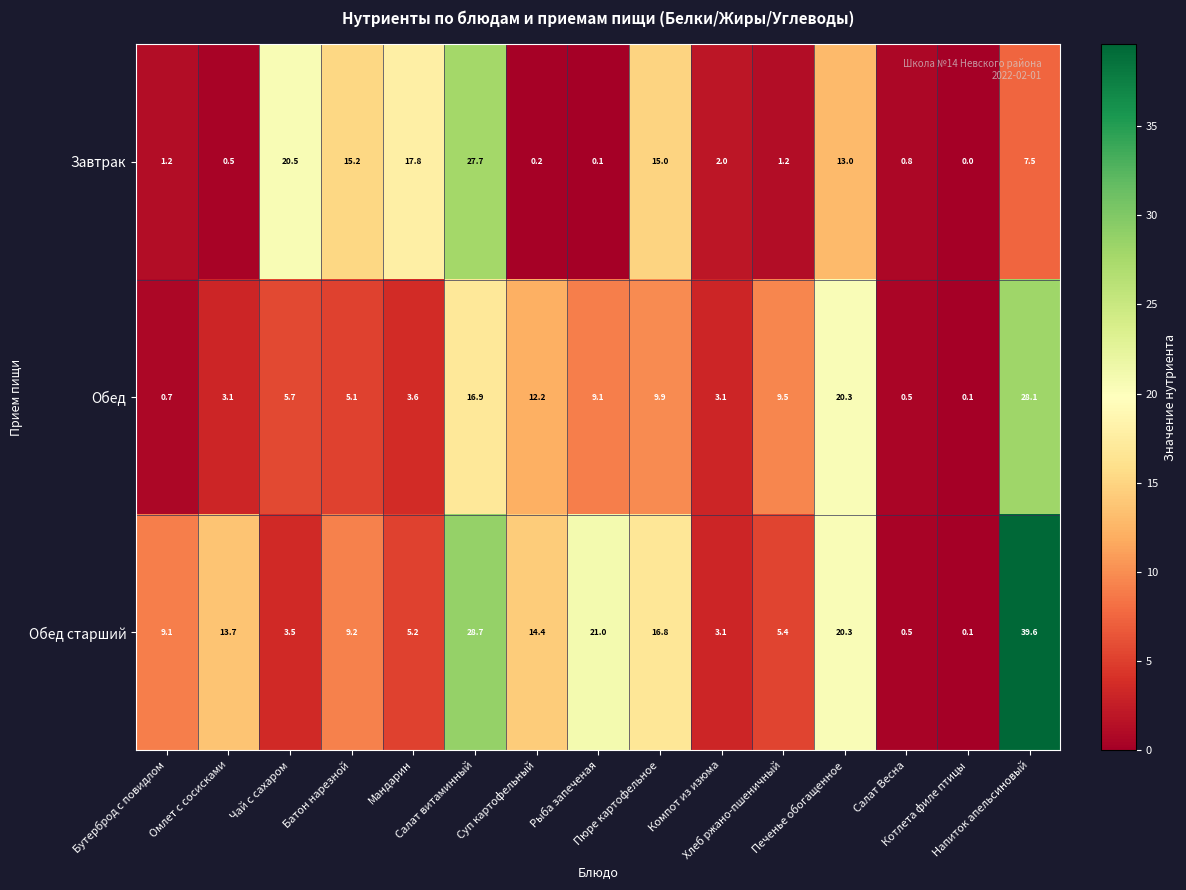

Which series changed the most between Омлет с сосисками and Рыба запеченая?

Обед старший